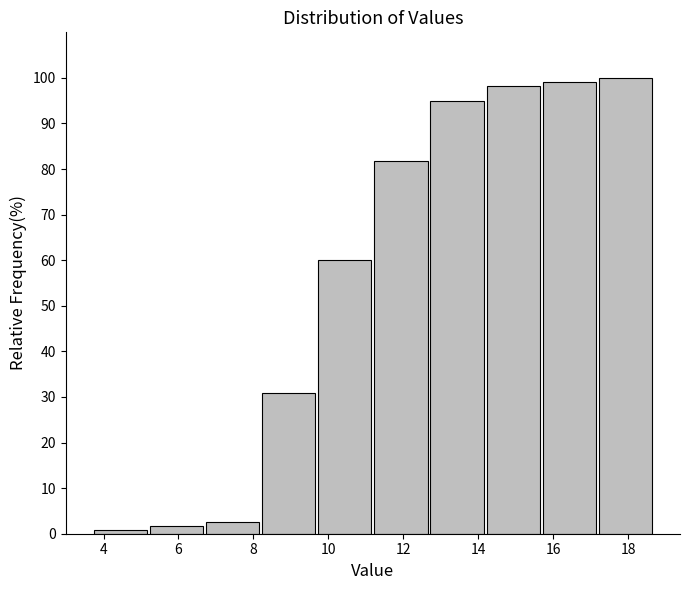

Reading left to right, list every bar in this chart as the range it spans on the x-axis followed by its height. Neither the bar edges nor the heights are printed on the chart, so give them approximately, as read against the axes.

3.8 to 5.2: under 1
5.2 to 6.6: 2
6.6 to 8.2: 3
8.2 to 9.6: 31
9.6 to 11.2: 60
11.2 to 12.6: 82
12.6 to 14.2: 95
14.2 to 15.6: 98
15.6 to 17.2: 99
17.2 to 18.6: 100